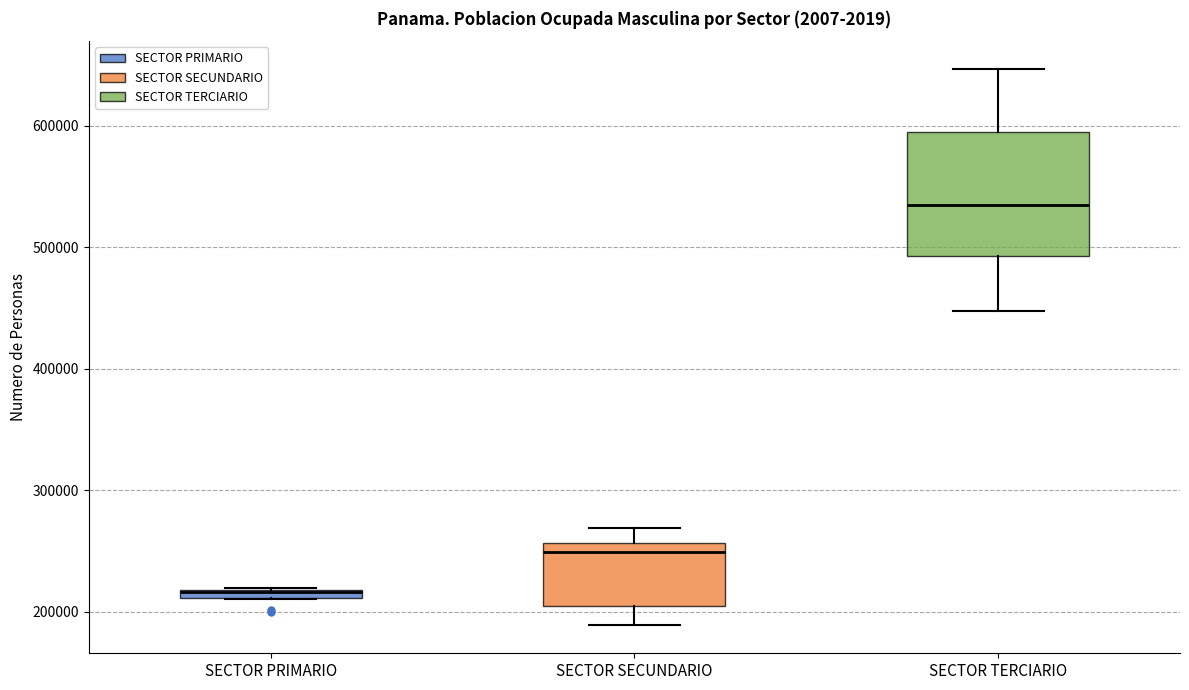

Which box is the tallest, from its lower edge to its upper edge?

SECTOR TERCIARIO